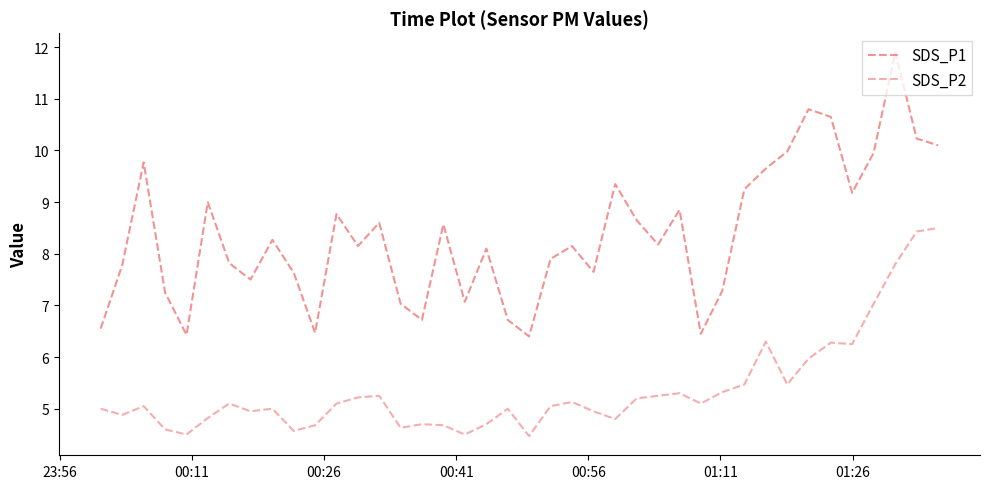

What is the average value of the SDS_P2 series?

5.4